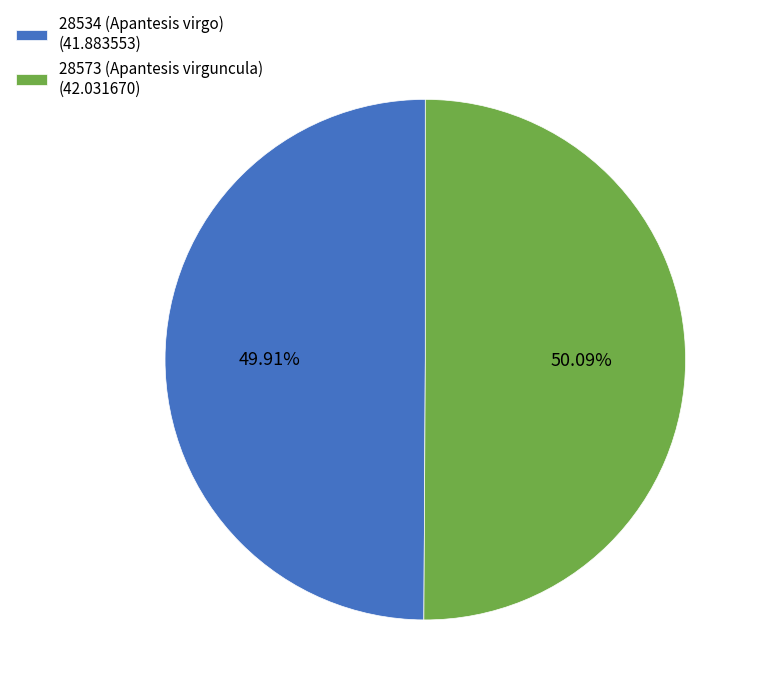

What percentage is the 28573 (Apantesis virguncula) slice, to the nearest percent?

50%